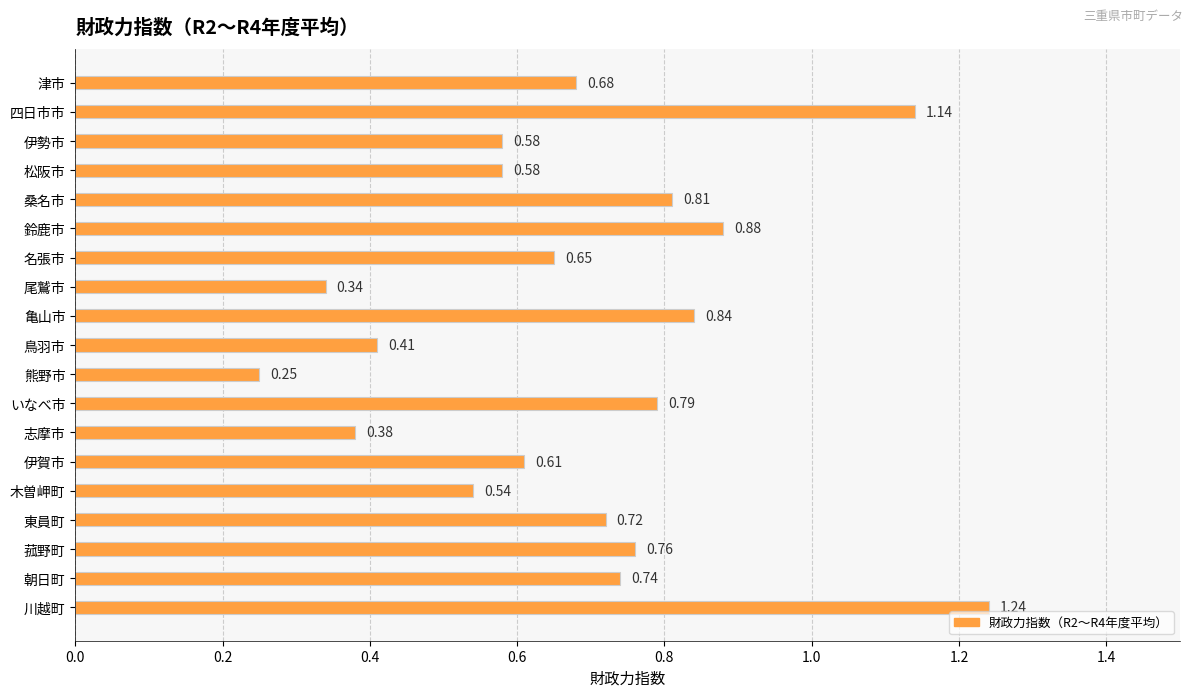

What is the label of the 10th bar from the top?

鳥羽市